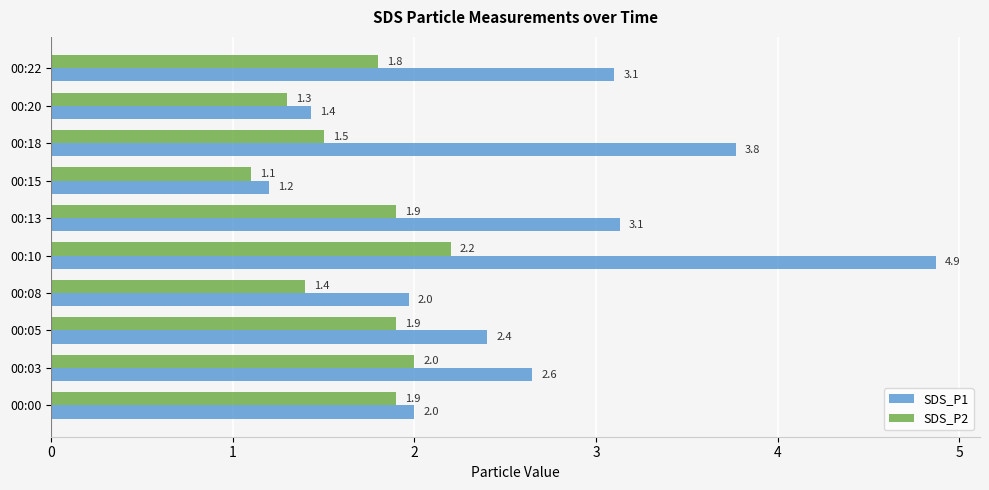

What is the maximum value for SDS_P1?

4.9